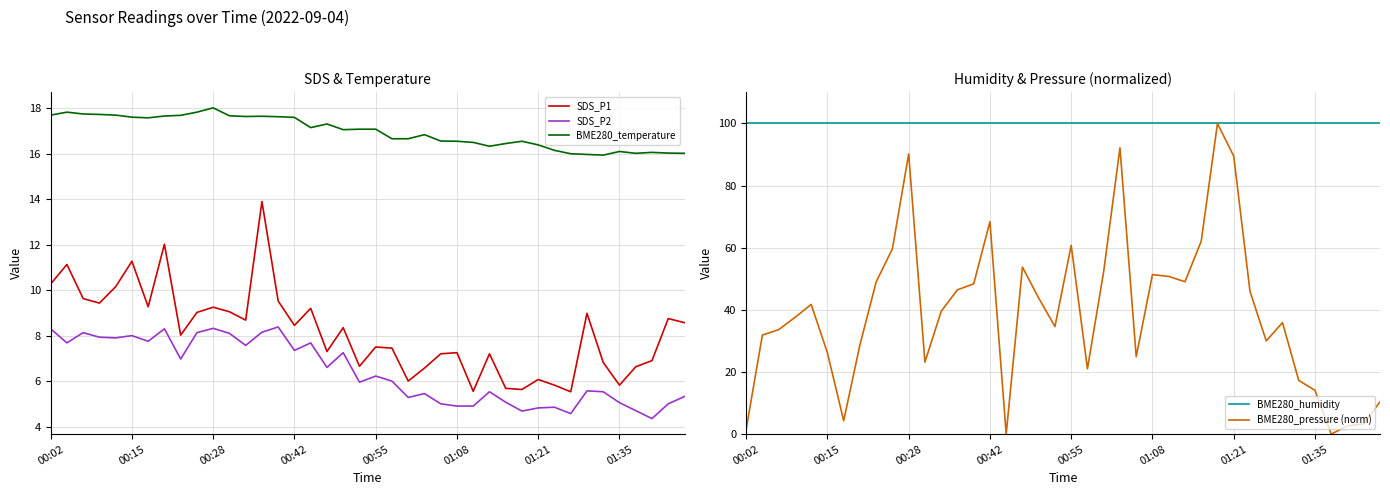

What is the difference between the second highest and minimum values in the SDS_P1 series?

6.5